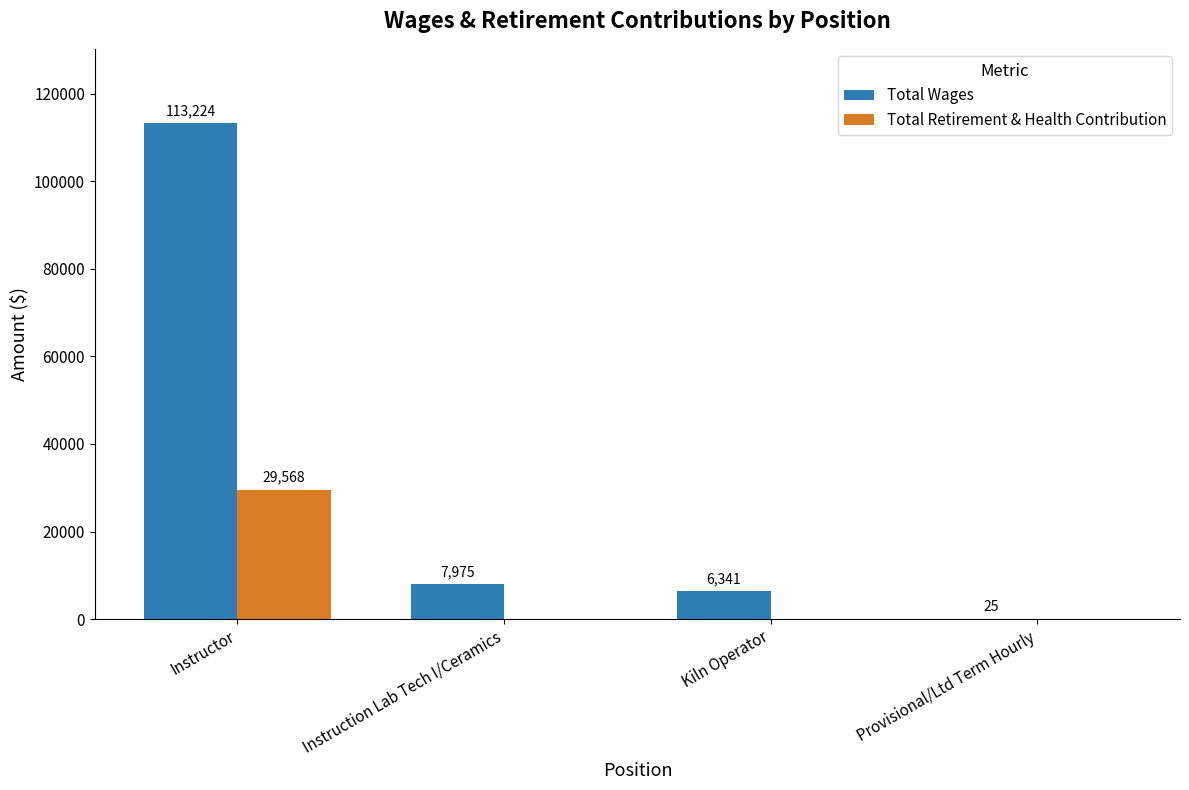

How many categories are shown in the chart?

4